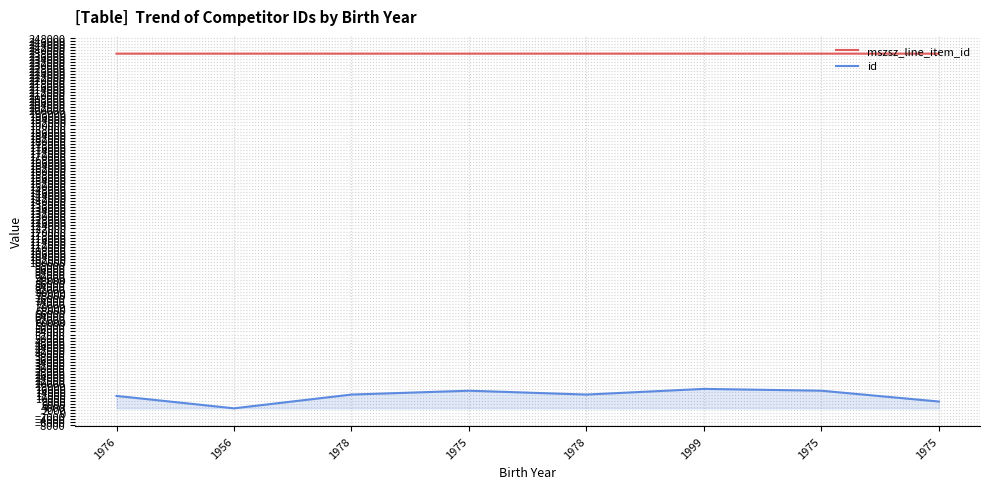

The id series shows 14891 at 1975. True or false?

True